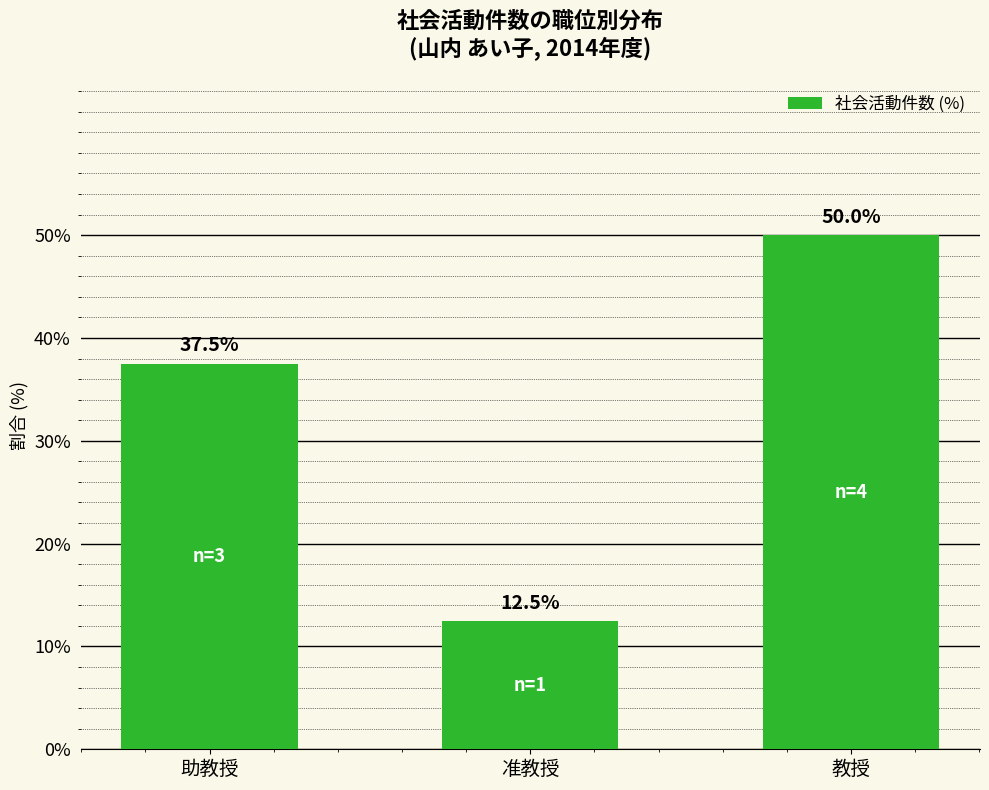

Count the number of data series in this chart.

1